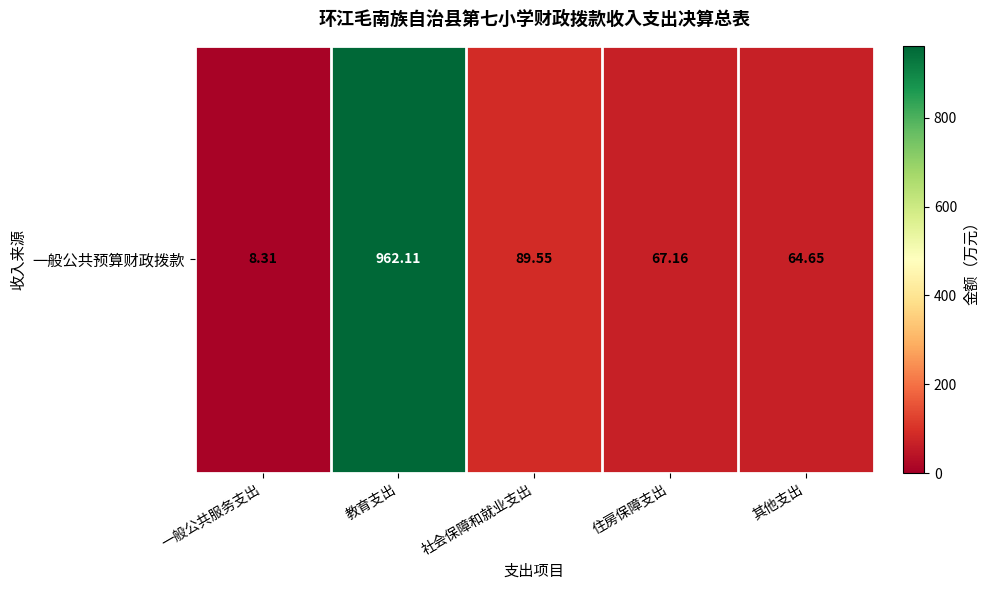

Count the number of data series in this chart.

1